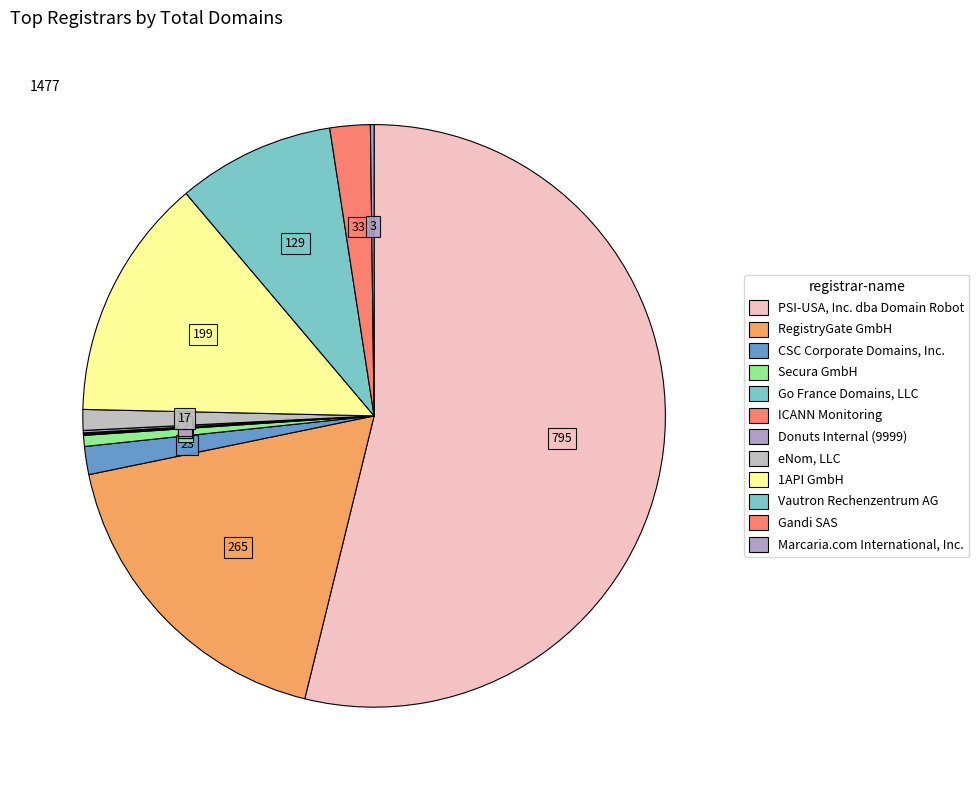

What percentage do Vautron Rechenzentrum AG and eNom, LLC together represent?

9.9%